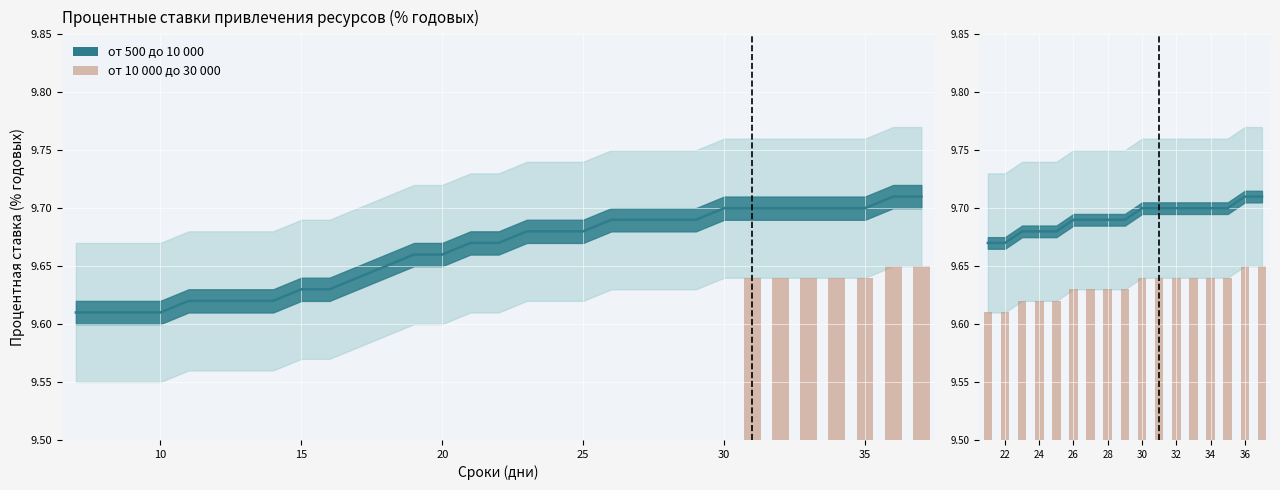

What is the minimum value shown in the chart?

9.6